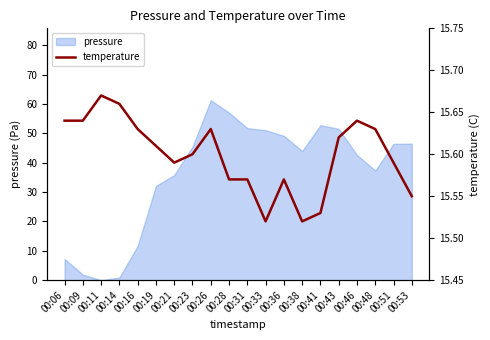

Reading left to right, extract all data points from this chart.

00:06=15.6	00:09=15.6	00:11=15.7	00:14=15.7	00:16=15.6	00:19=15.6	00:21=15.6	00:23=15.6	00:26=15.6	00:28=15.6	00:31=15.6	00:33=15.5	00:36=15.6	00:38=15.5	00:41=15.5	00:43=15.6	00:46=15.6	00:48=15.6	00:51=15.6	00:53=15.6